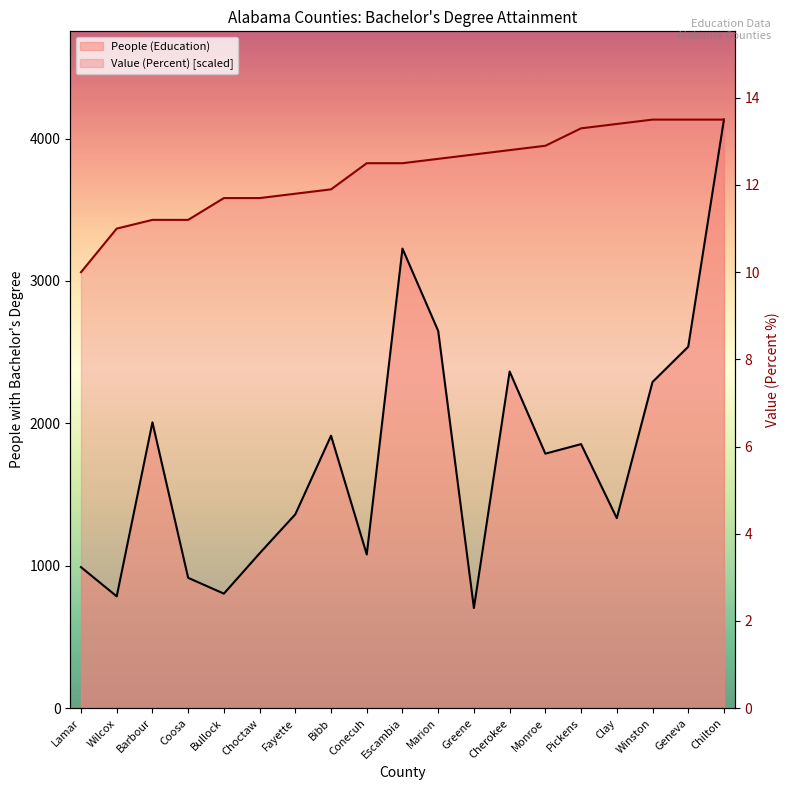

What are all the series names shown in the legend?

People (Education), Value (Percent) [scaled]